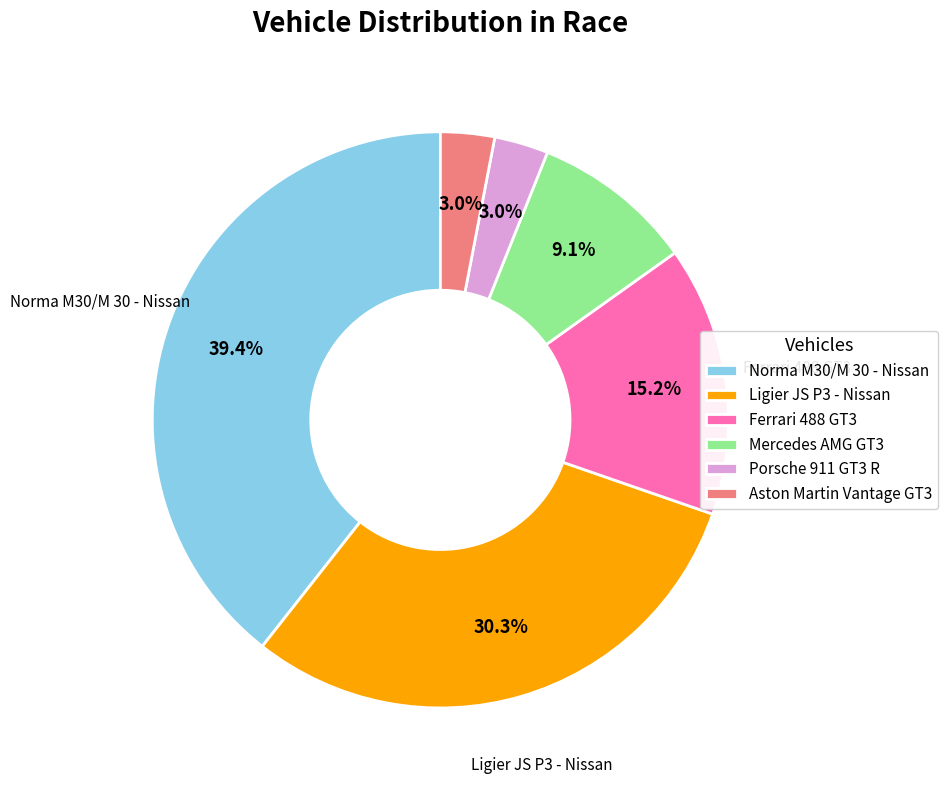

To the nearest percent, what portion does Porsche 911 GT3 R represent?

3%